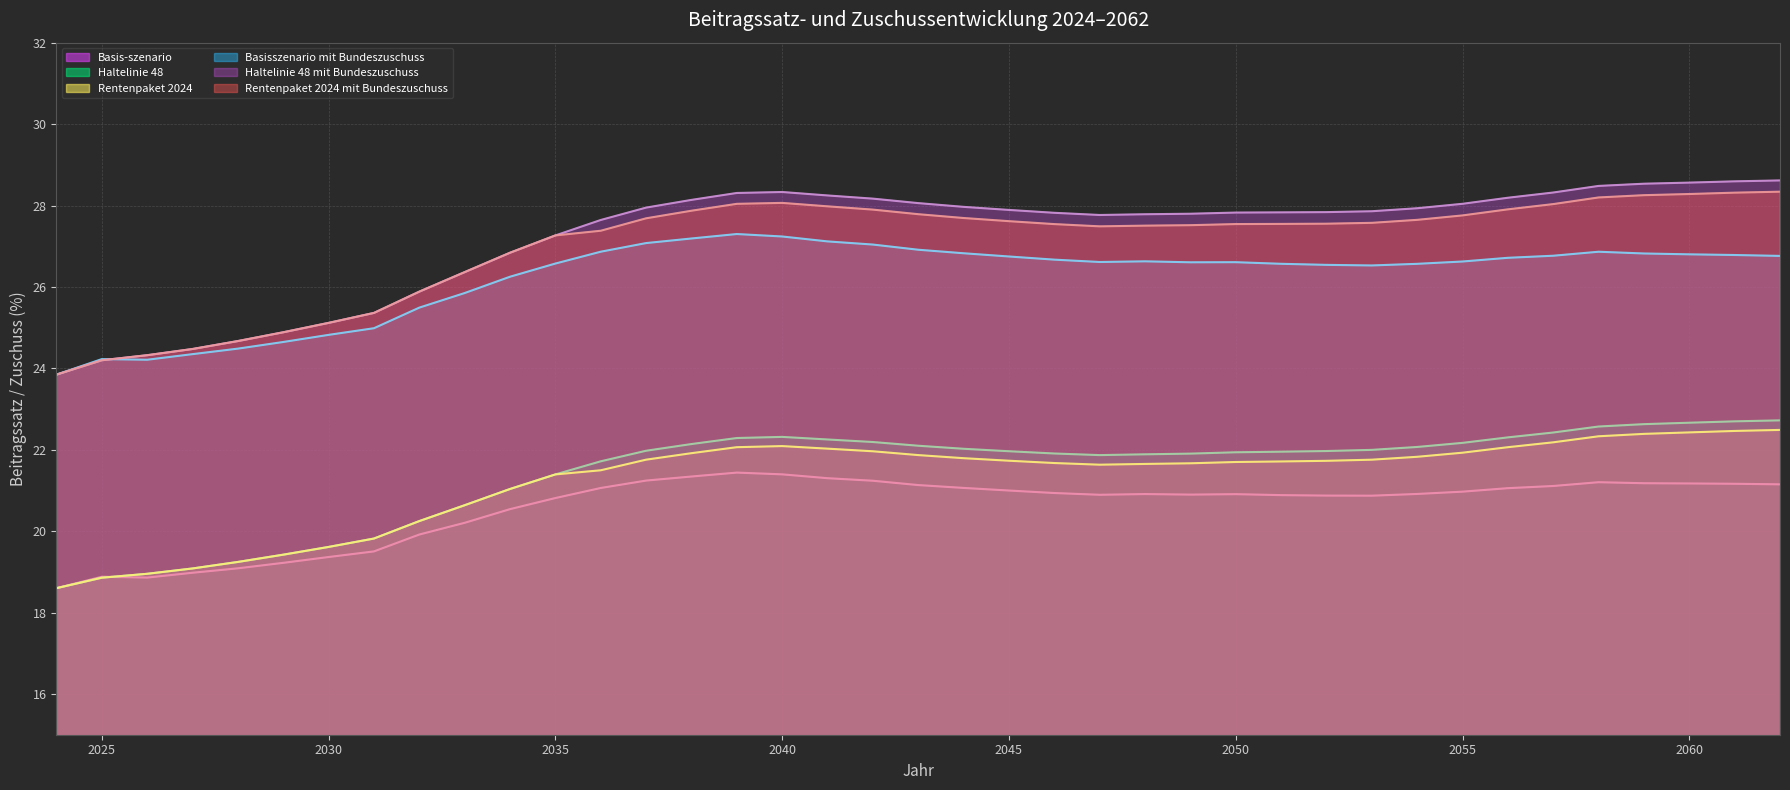

The value of Haltelinie 48 at 2043 is 36.5. True or false?

False